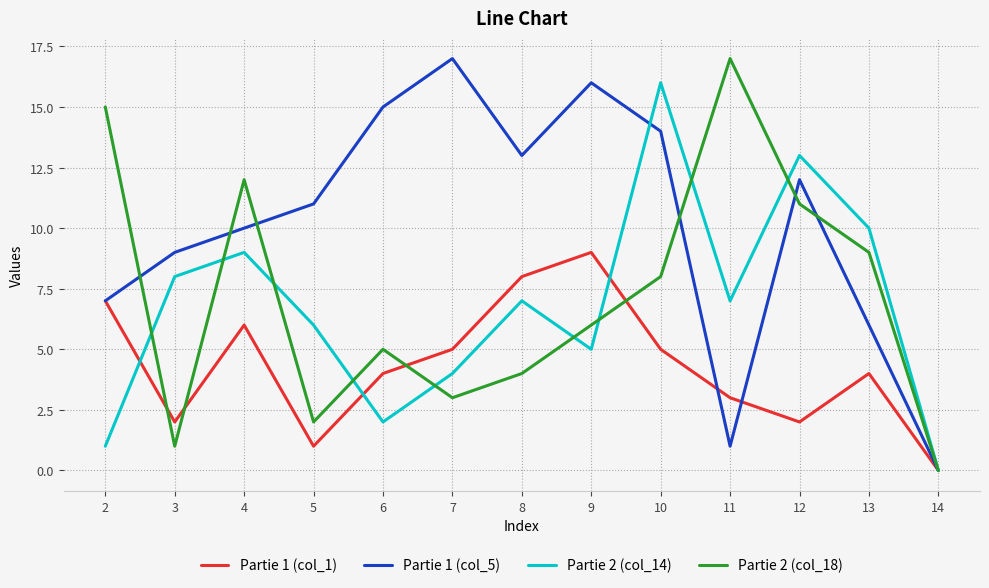

Rank the categories by Partie 1 (col_5) value from highest to lowest.

7, 9, 6, 10, 8, 12, 5, 4, 3, 2, 13, 11, 14